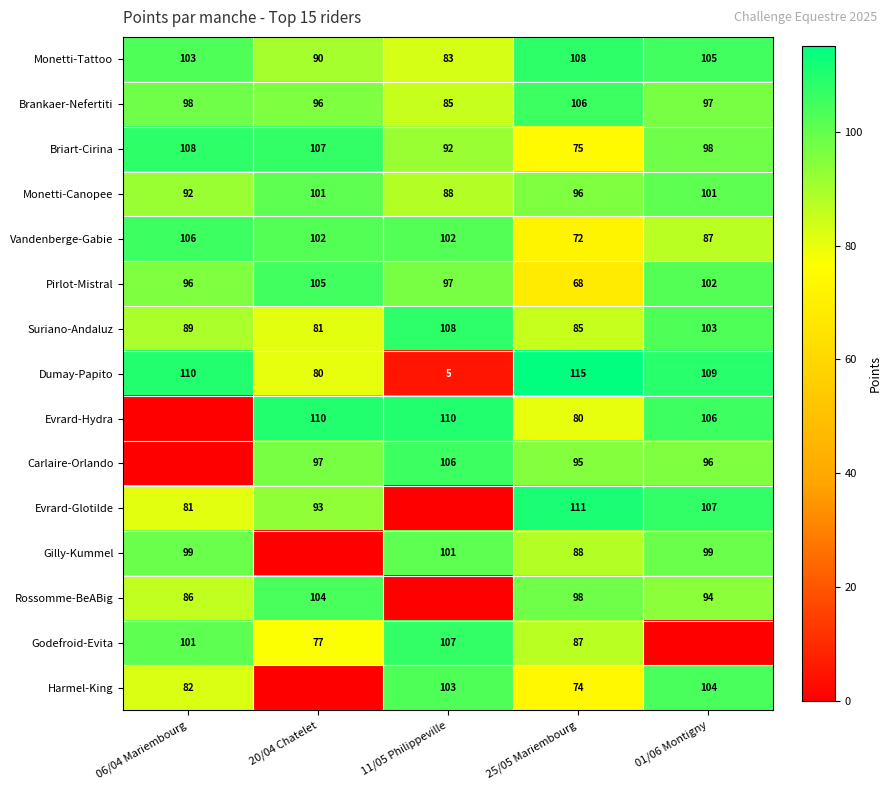

At which label does Briart-Cirina first exceed 98?

06/04 Mariembourg